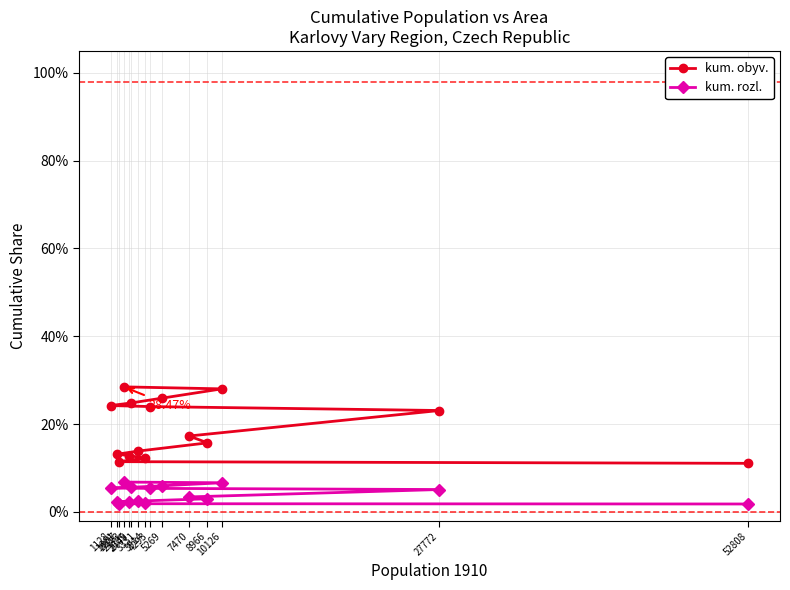

Rank the categories by kum. obyv. value from lowest to highest.

52808, 1807, 3914, 2605, 1661, 3331, 8966, 7470, 27772, 4293, 1128, 2749, 5269, 10126, 2173